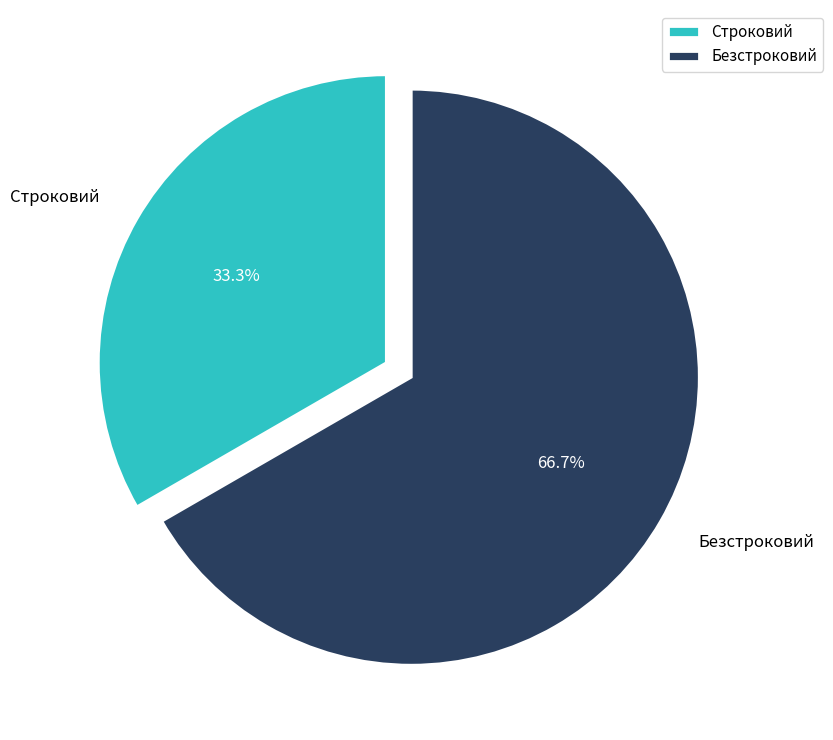

To the nearest percent, what is the combined percentage of Безстроковий and Строковий?

100%